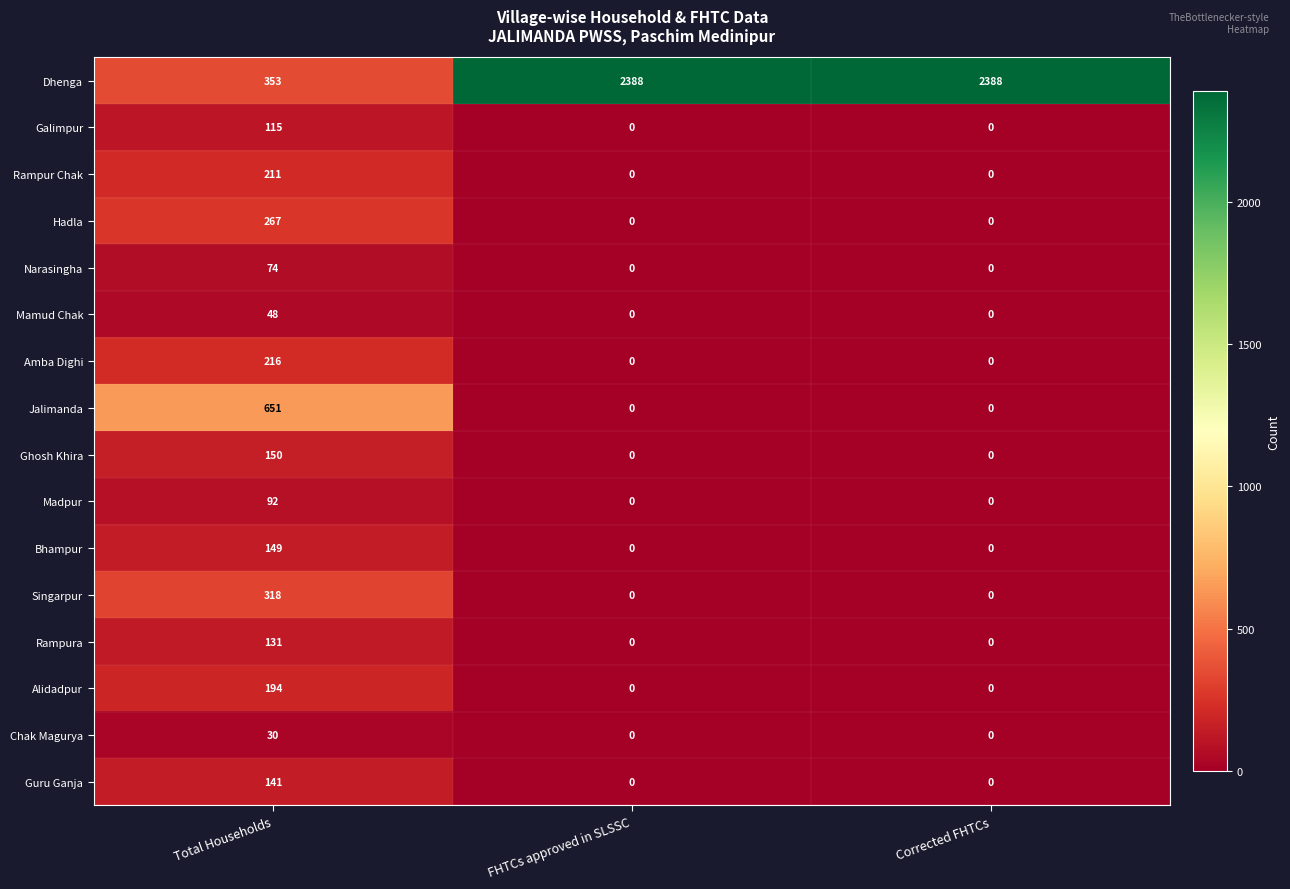

List the series in order of their peak value, highest first.

Dhenga, Jalimanda, Singarpur, Hadla, Amba Dighi, Rampur Chak, Alidadpur, Ghosh Khira, Bhampur, Guru Ganja, Rampura, Galimpur, Madpur, Narasingha, Mamud Chak, Chak Magurya